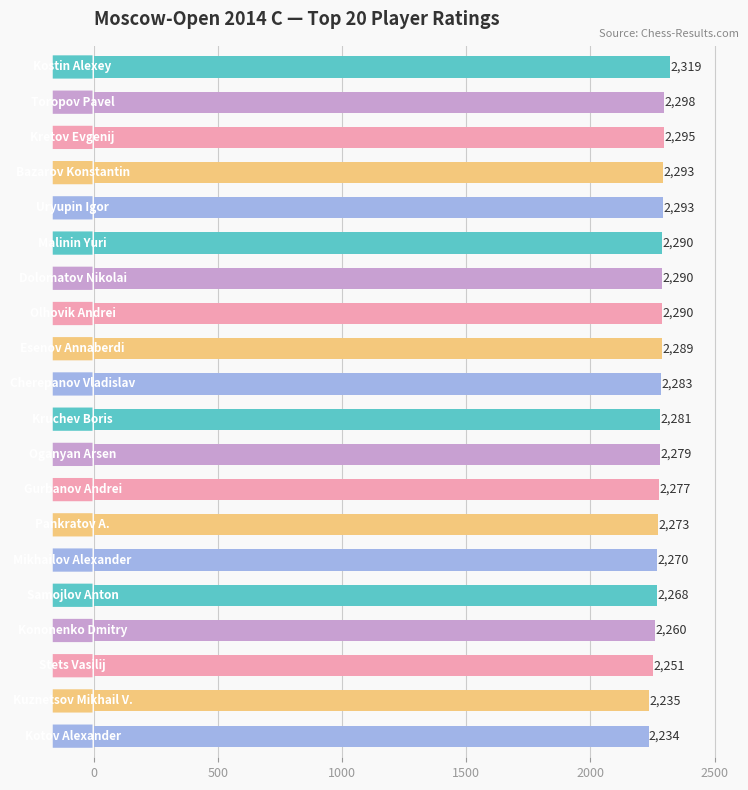

What is the greatest value displayed?

2319